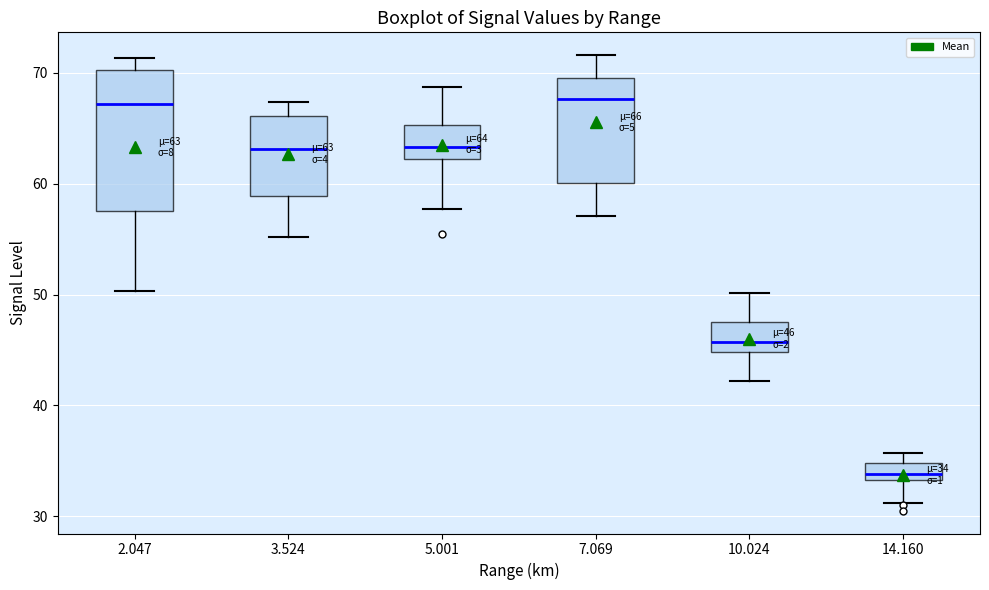

Which box is the tallest, from its lower edge to its upper edge?

2.047